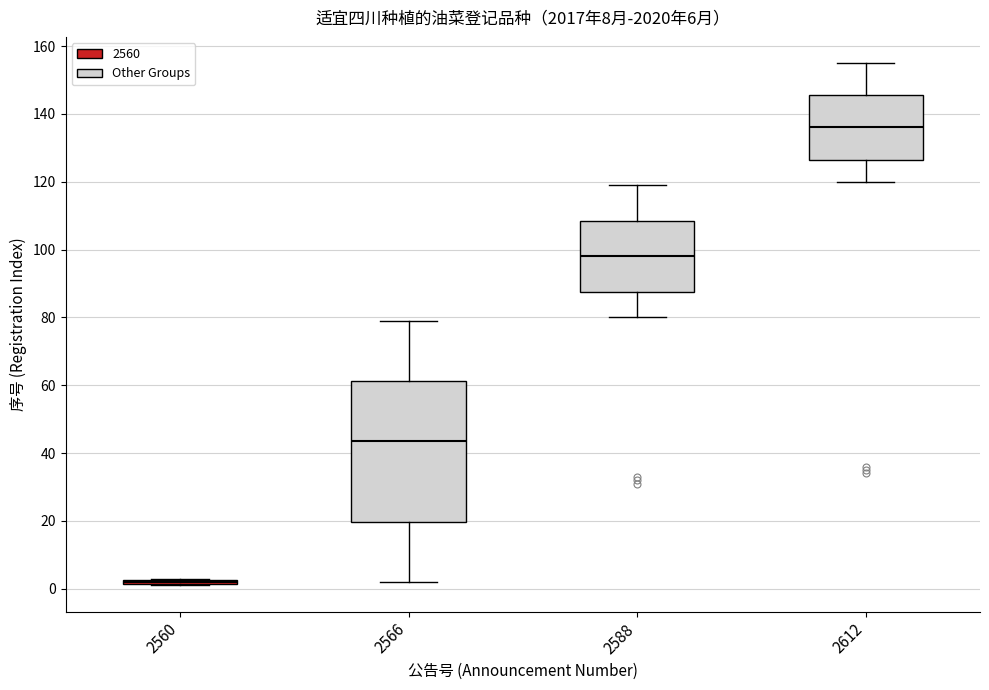

Which box is the tallest, from its lower edge to its upper edge?

2566